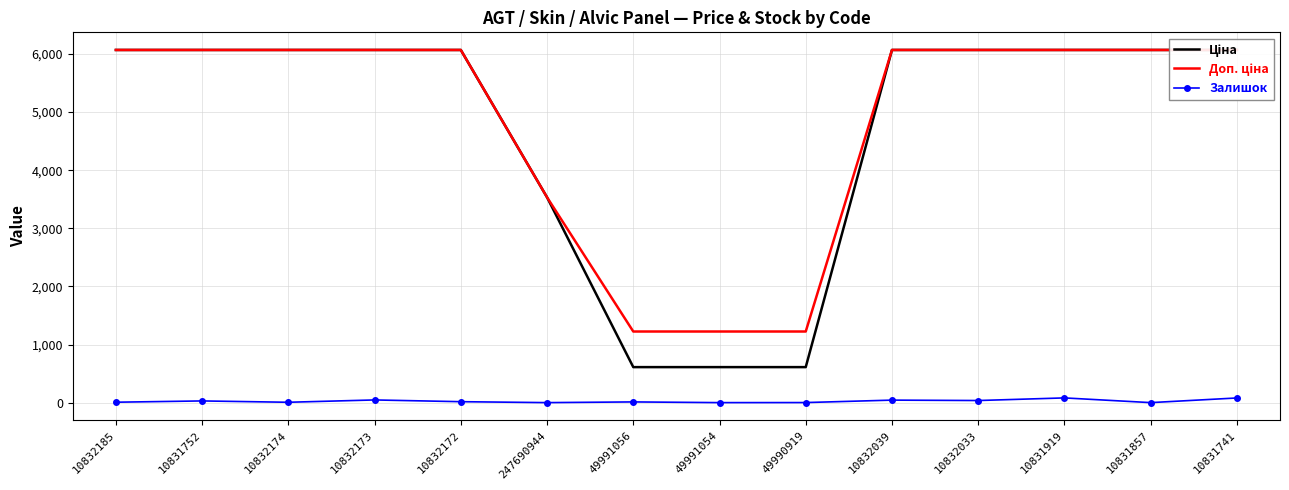

The Ціна series shows 2775.9 at 10832039. True or false?

False